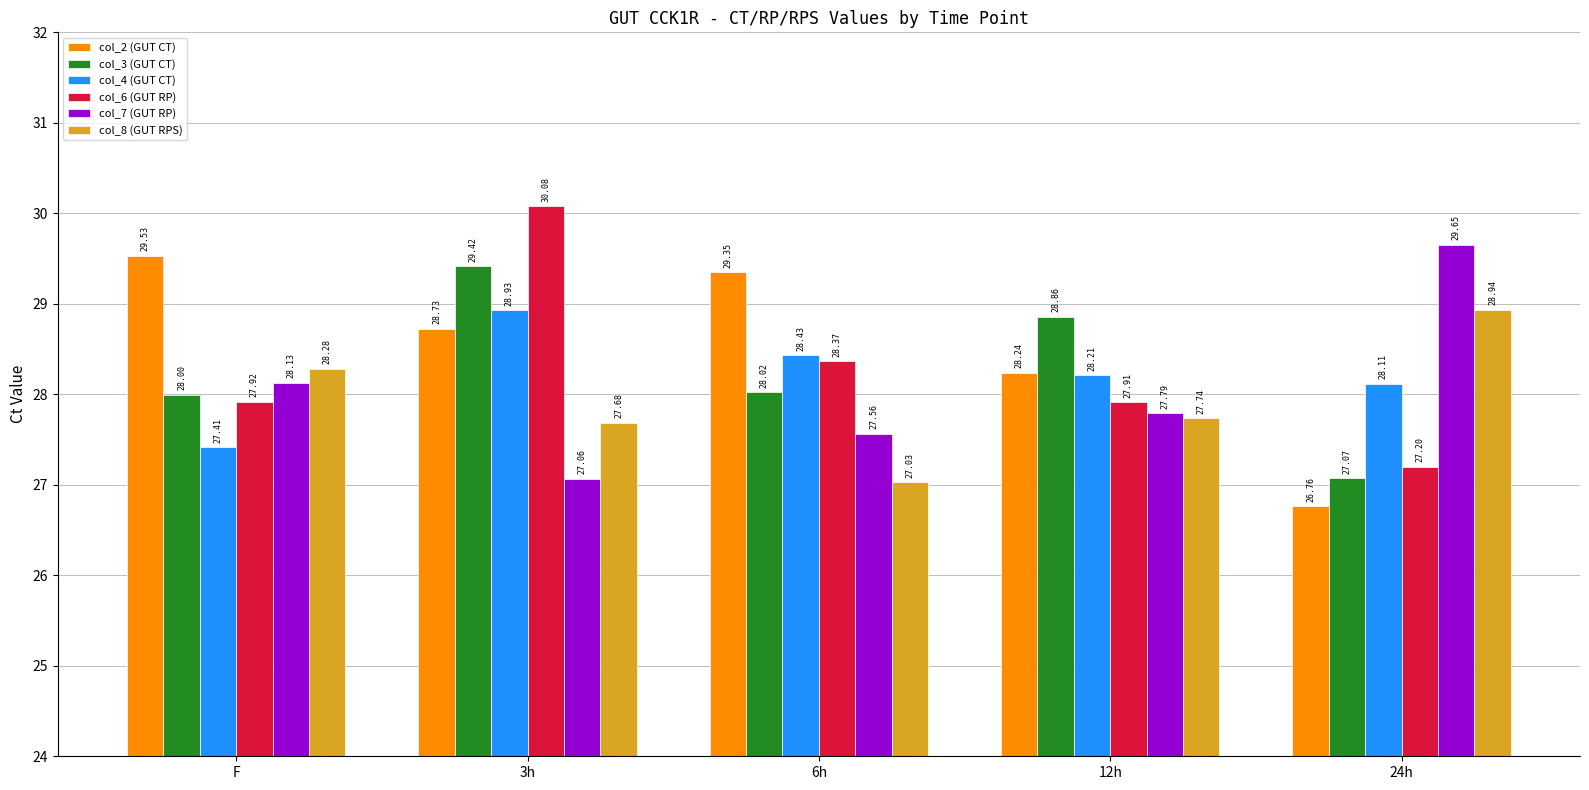

Which series has the largest range (max minus min)?

col_6 (GUT RP)